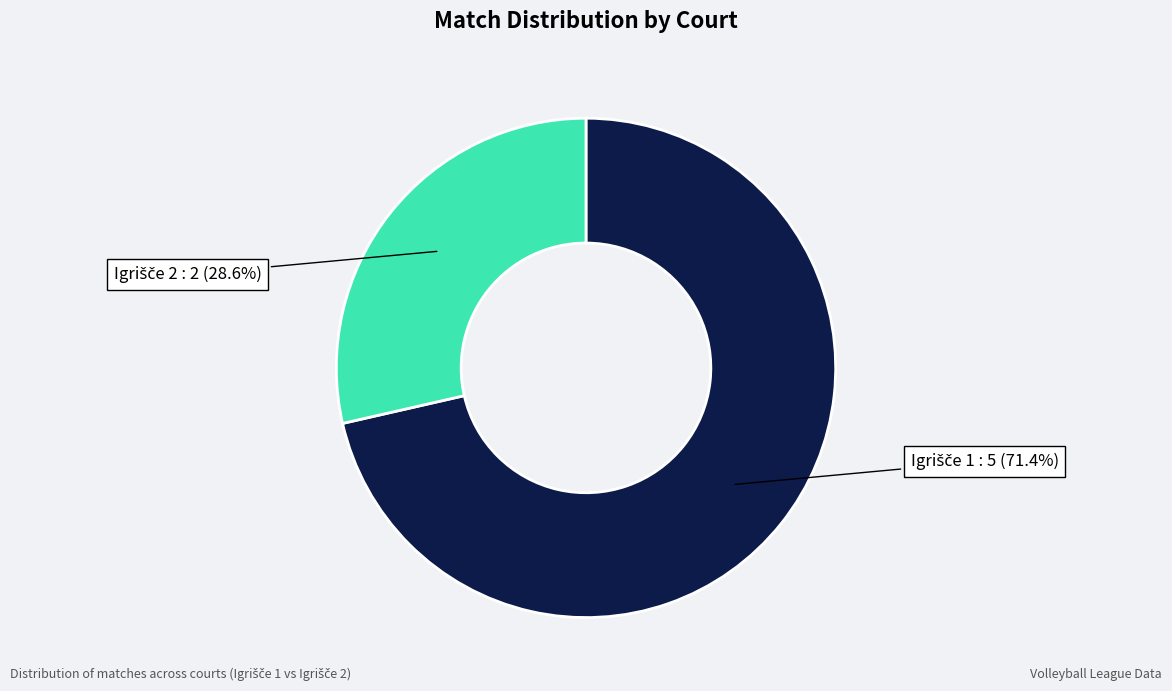

Is there a majority slice in this chart?

Yes